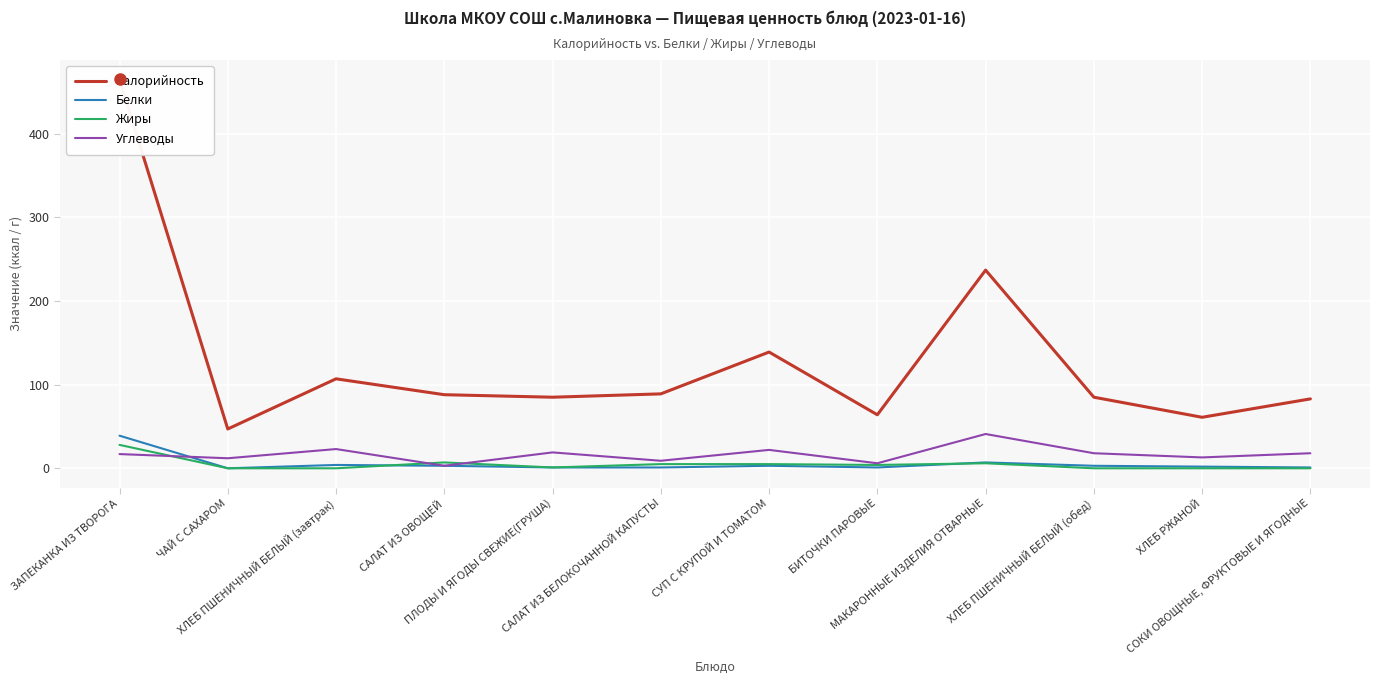

The Жиры series shows 0 at ЧАЙ С САХАРОМ. True or false?

True